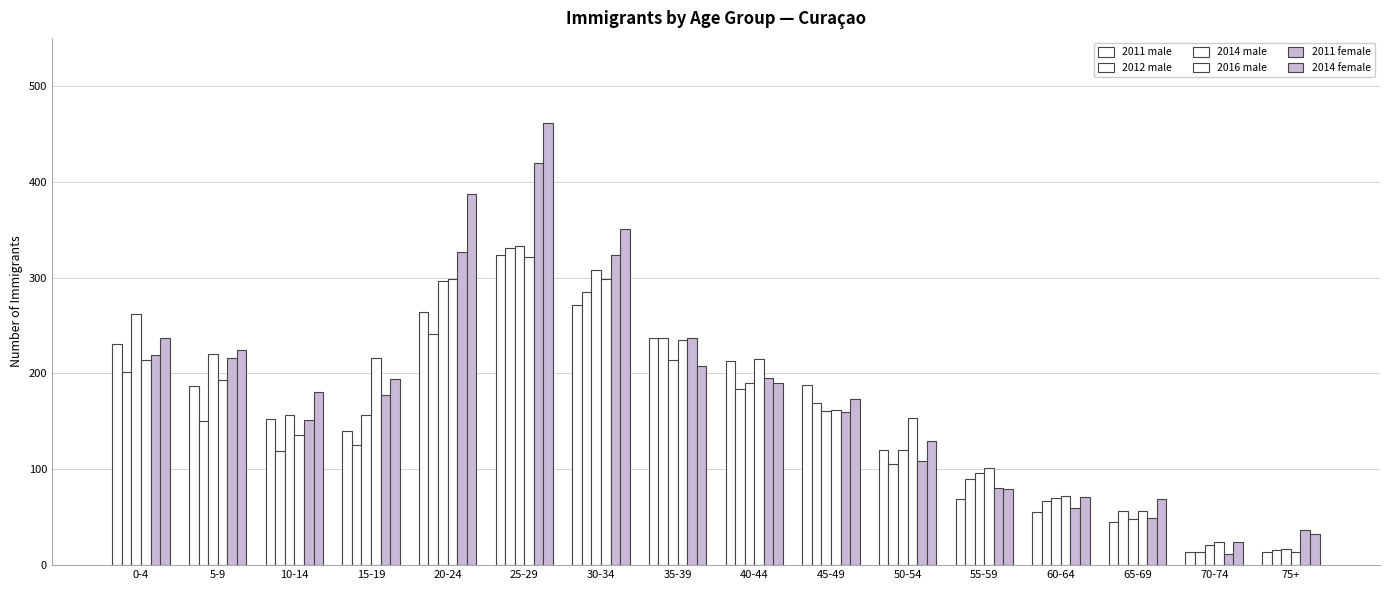

The value of 2014 female at 70-74 is 24. True or false?

True